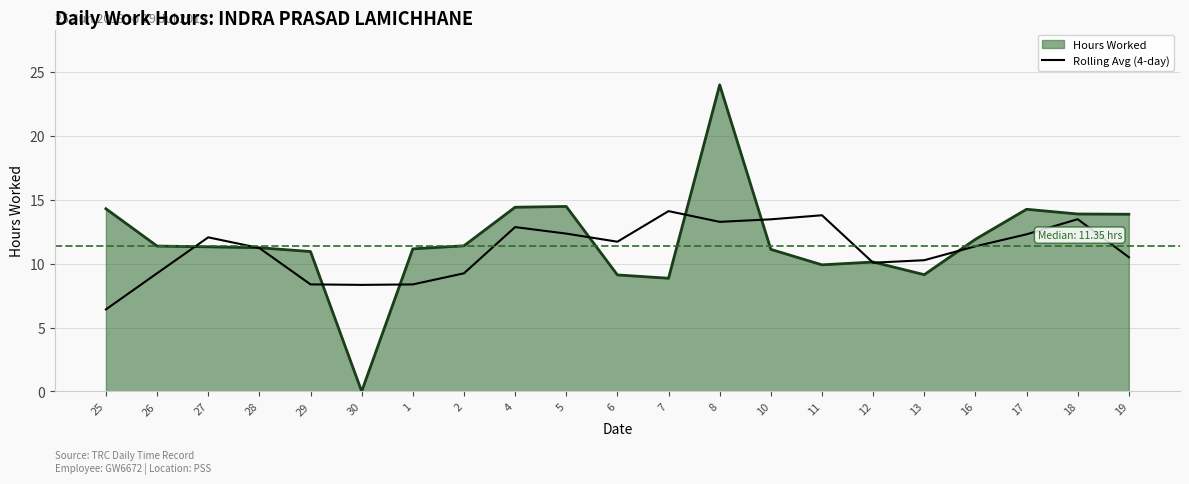

What is the total value across all series at 16?

23.3